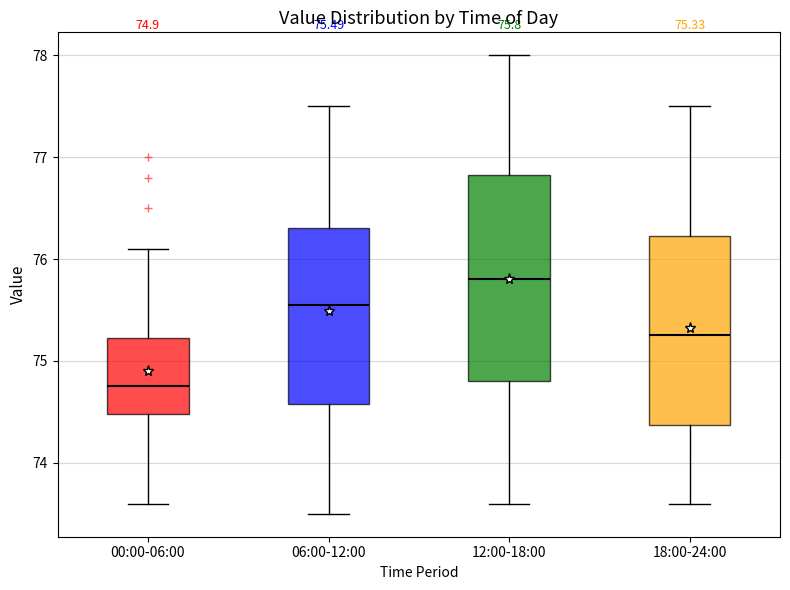

Which box's median line is the highest?

12:00-18:00